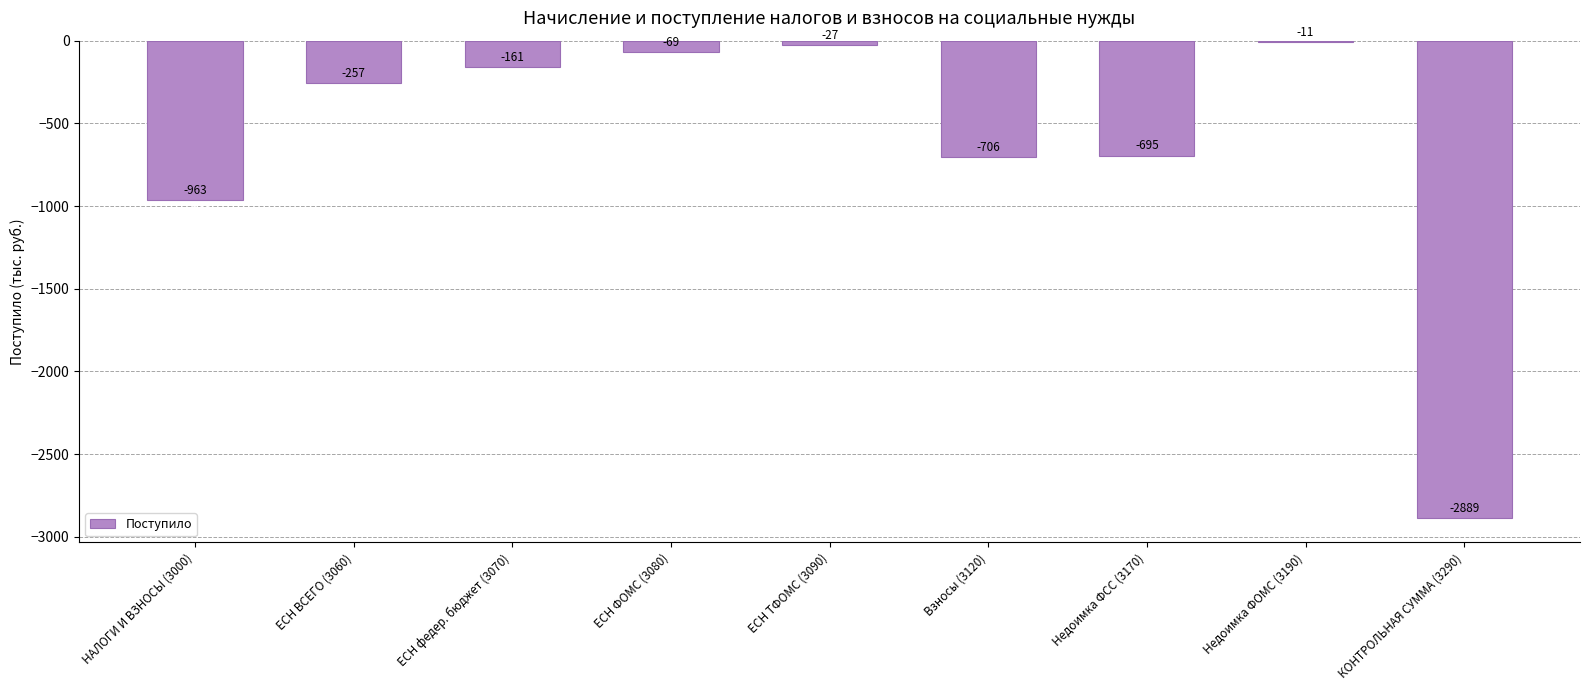

Are the bars horizontal?

No